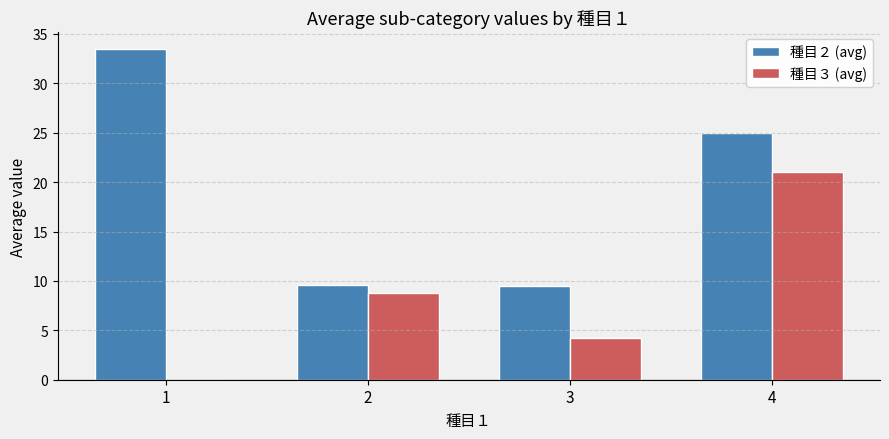

Are the bars horizontal?

No